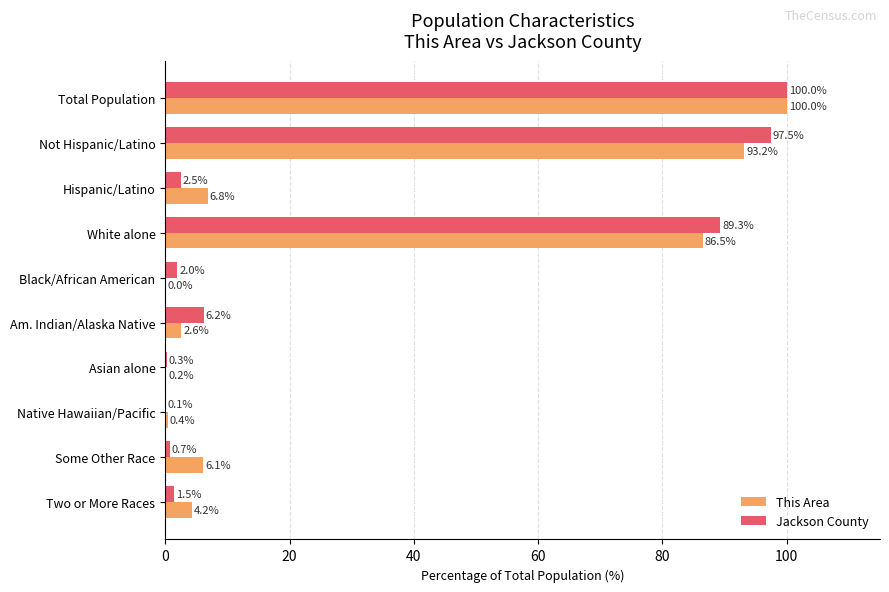

Between Not Hispanic/Latino and Native Hawaiian/Pacific, which series saw the biggest shift?

Jackson County